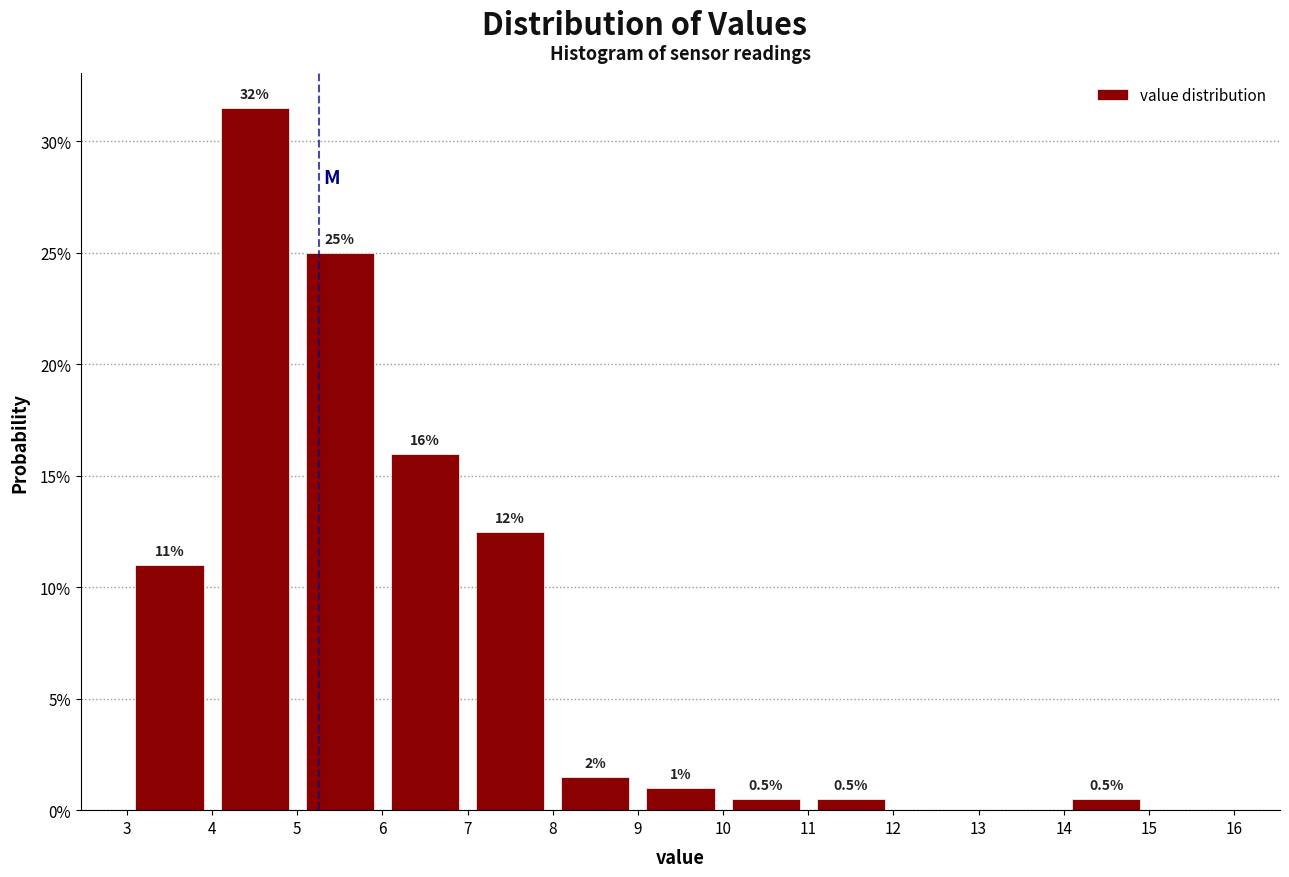

Which range on the x-axis has the tallest bar?

4 to 5